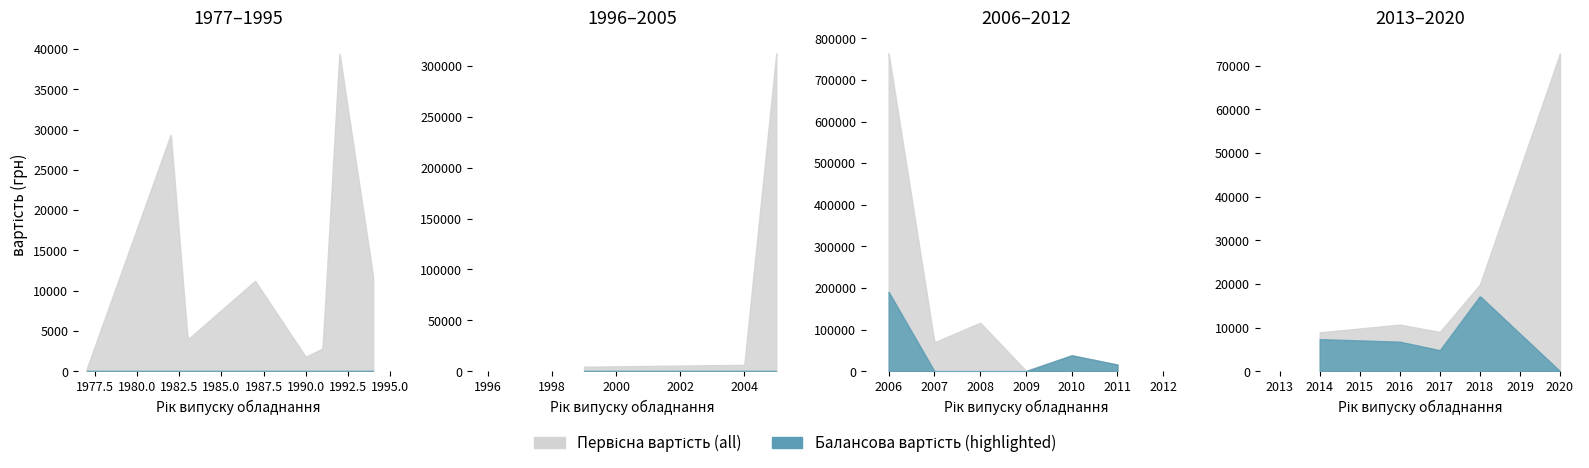

At which label does Балансова вартість reach its minimum?

1977